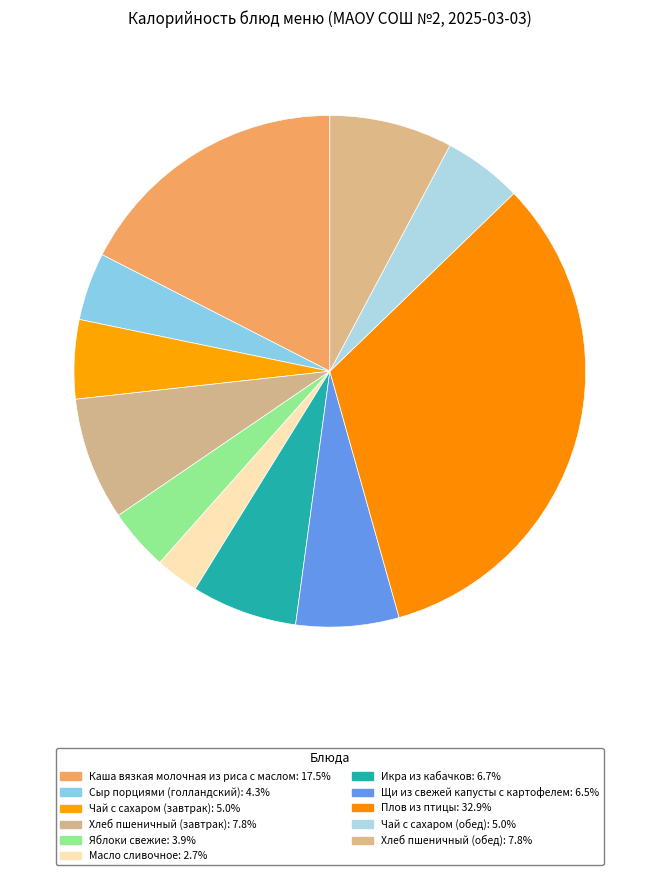

To the nearest percent, what is the combined percentage of Чай с сахаром (обед) and Яблоки свежие?

9%